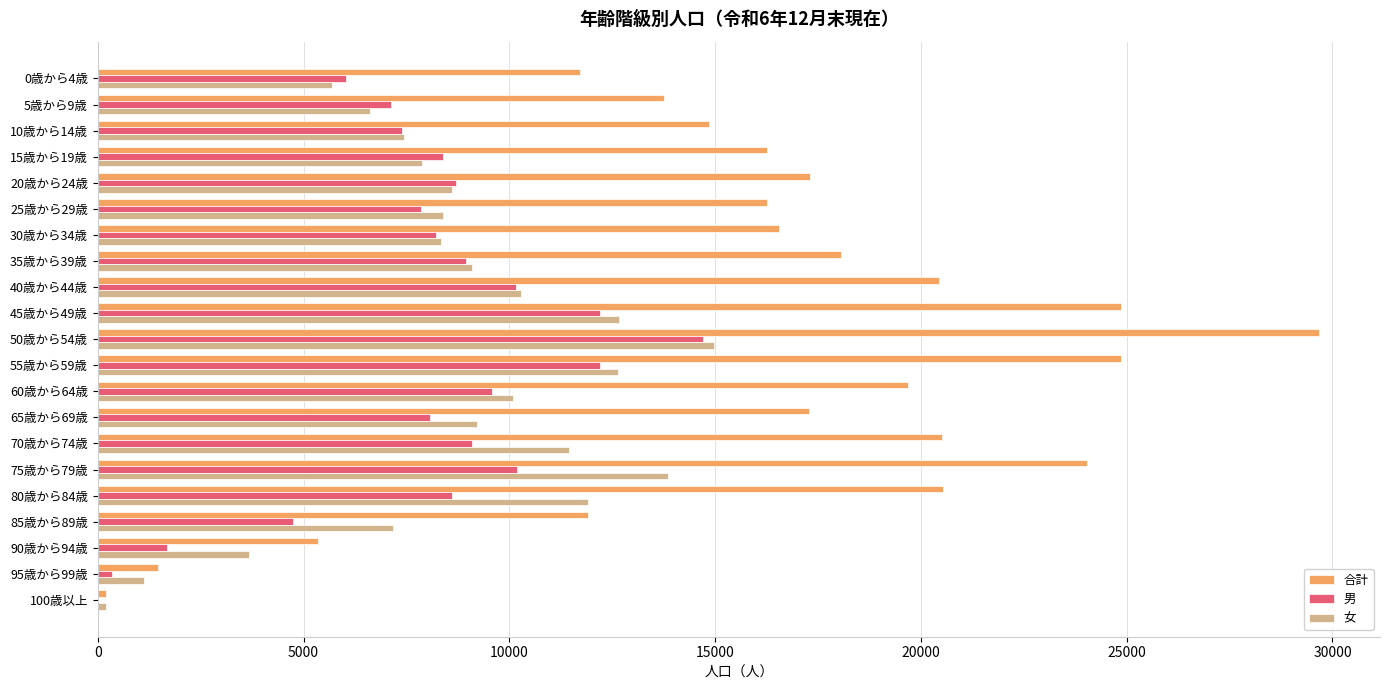

At which category is the sum across all series the highest?

50歳から54歳